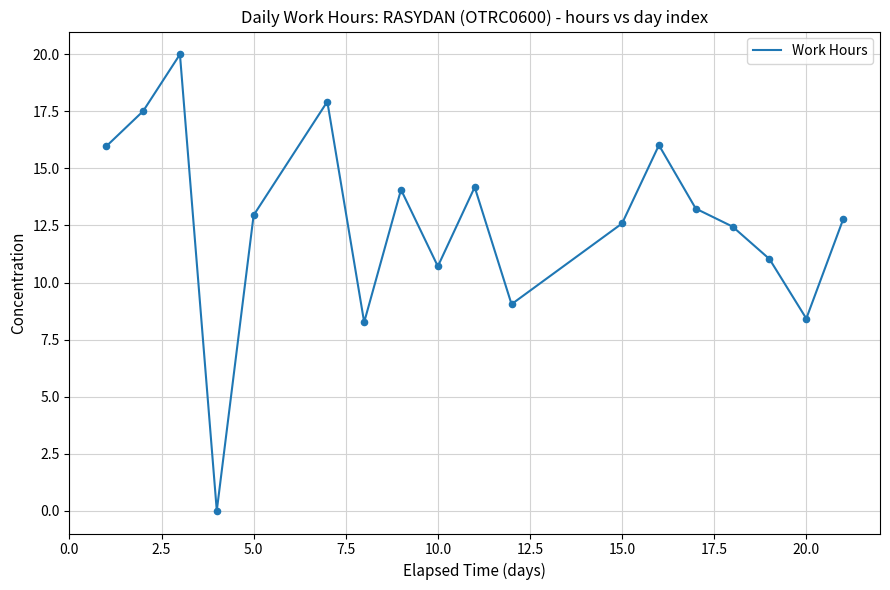

What is the maximum value shown in the chart?

20.0